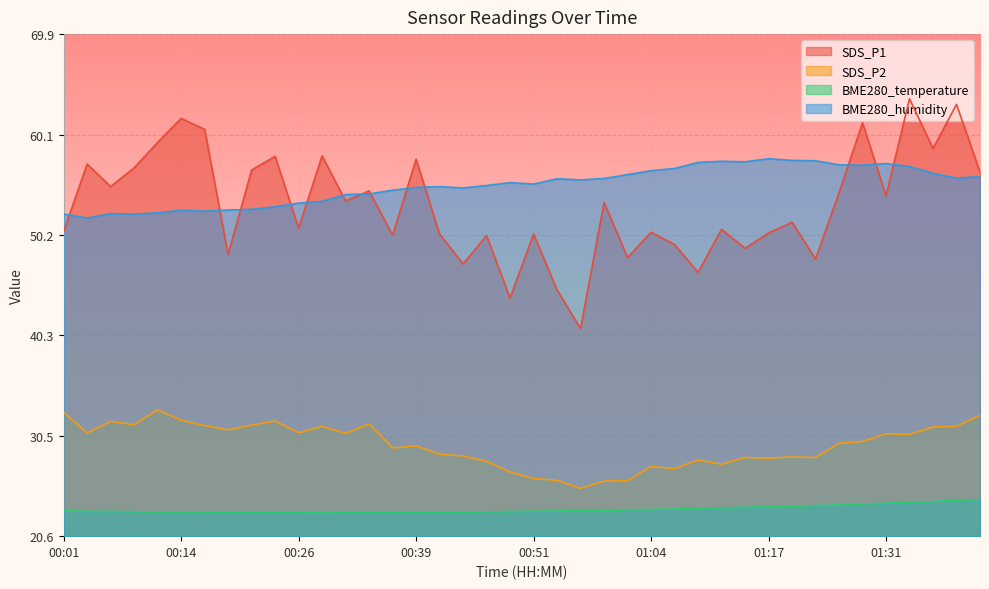

The BME280_humidity series shows 21.3 at 01:41. True or false?

False